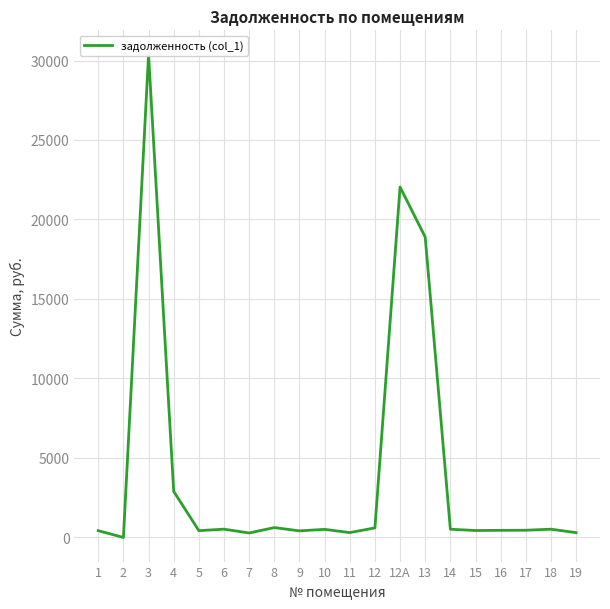

Where is the first local maximum?

3